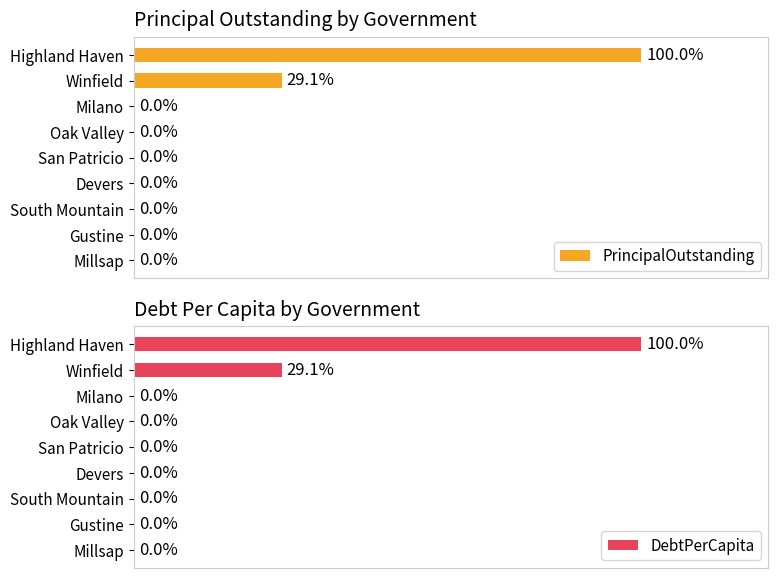

How many bars are there in each group?

2